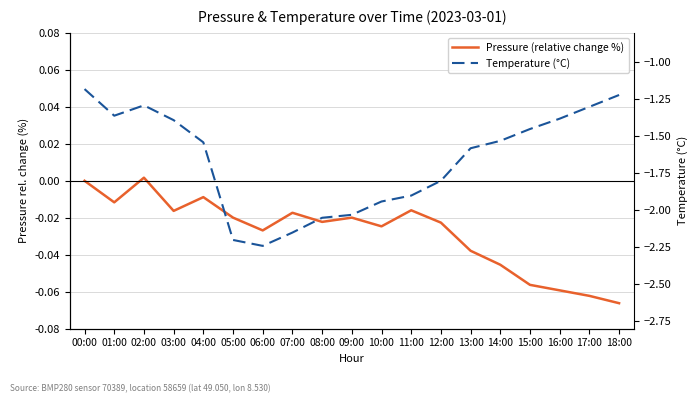

The Temperature (°C) series shows -1.4 at 16:00. True or false?

True